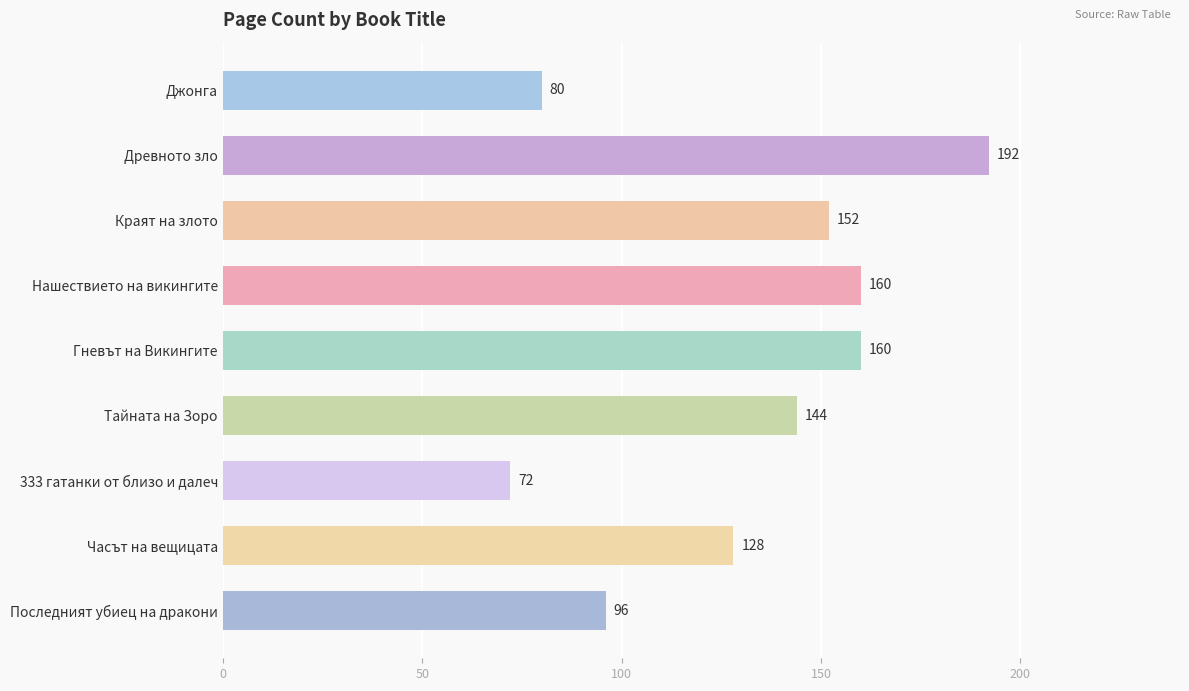

What is the change in value from Гневът на Викингите to Последният убиец на дракони?

-64